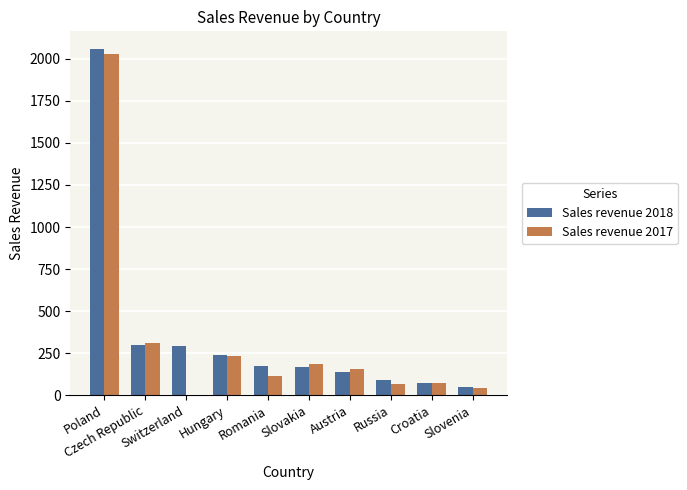

What is the approximate value of Sales revenue 2018 at Austria?

140.6